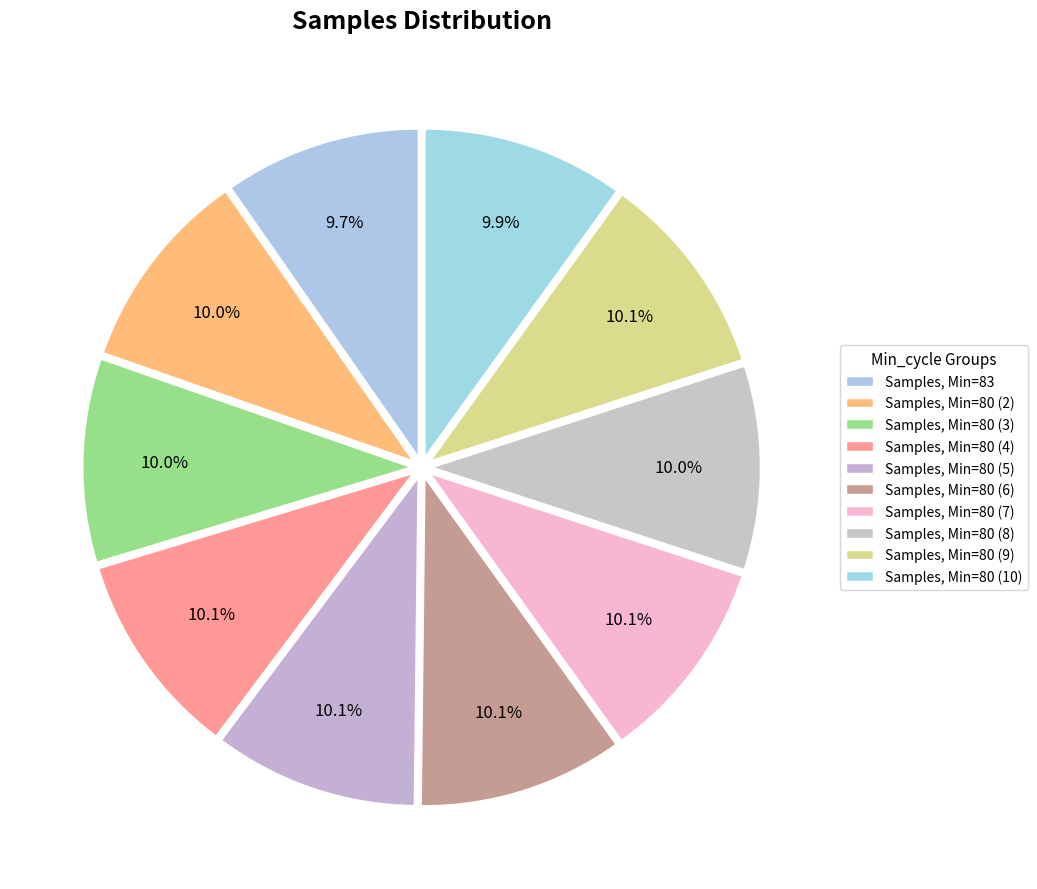

What is the largest slice in the pie chart?

80